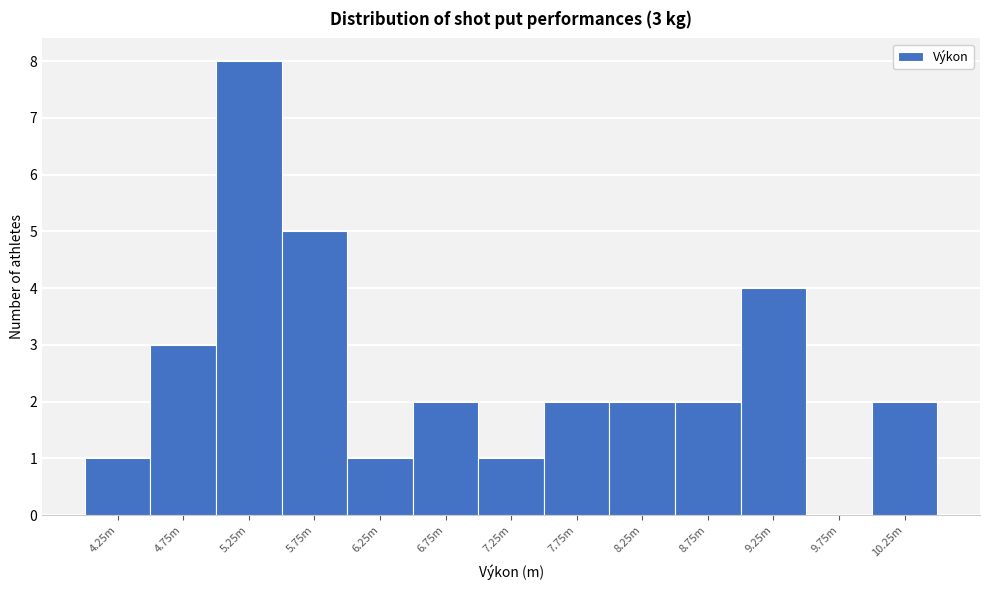

Reading left to right, list all the values displayed in this chart.

4.25m=1	4.75m=3	5.25m=8	5.75m=5	6.25m=1	6.75m=2	7.25m=1	7.75m=2	8.25m=2	8.75m=2	9.25m=4	9.75m=0	10.25m=2